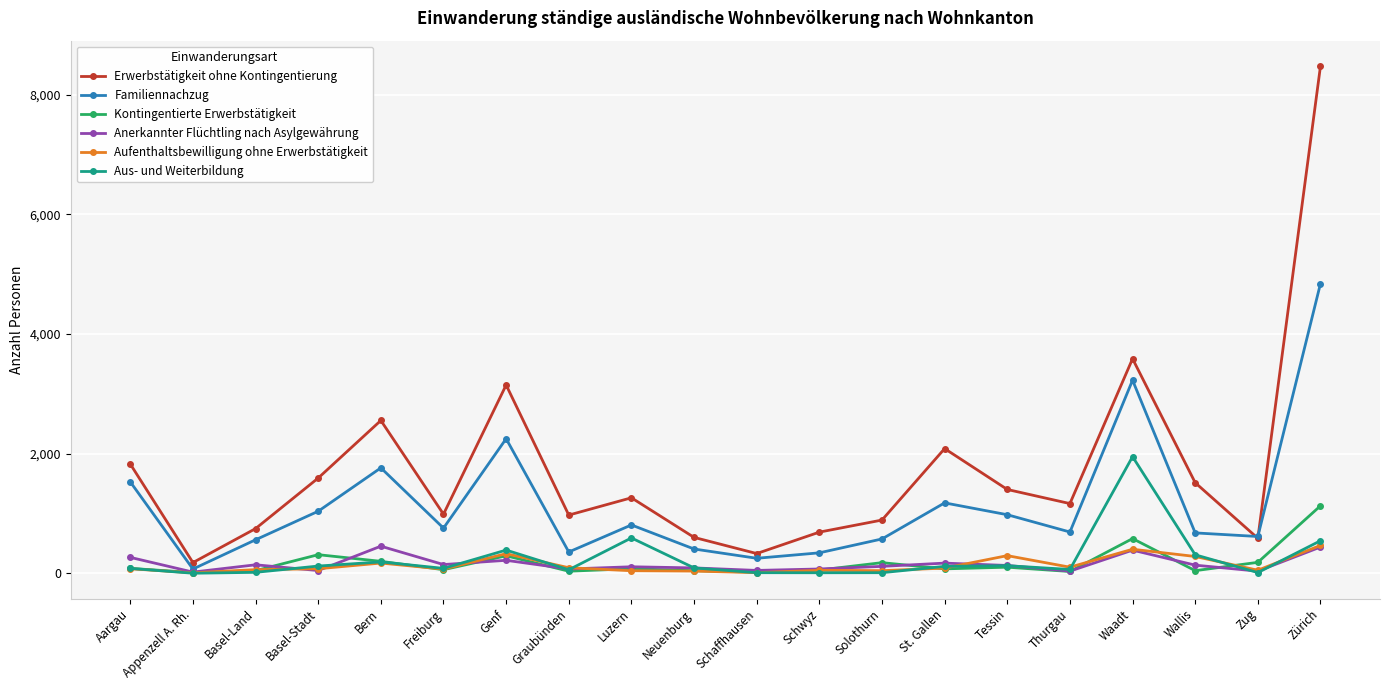

At which category does the chart reach its peak across all series?

Zürich